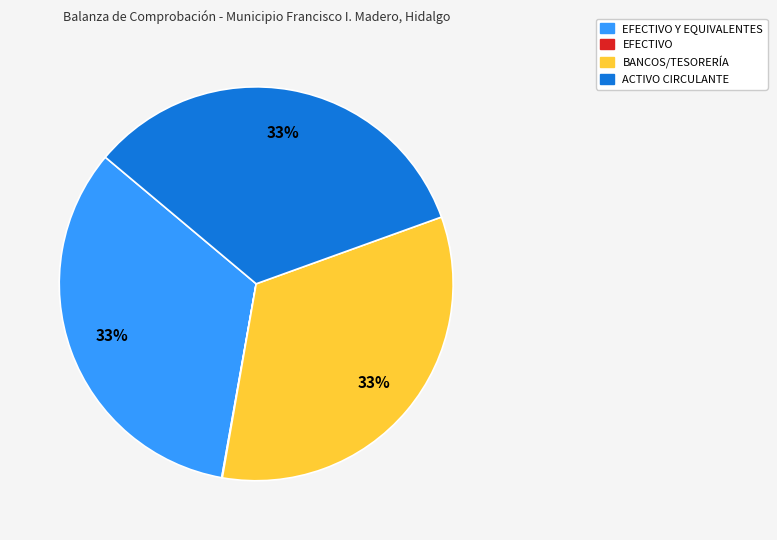

To the nearest percent, what is the difference between the largest and smallest slice percentages?

33%